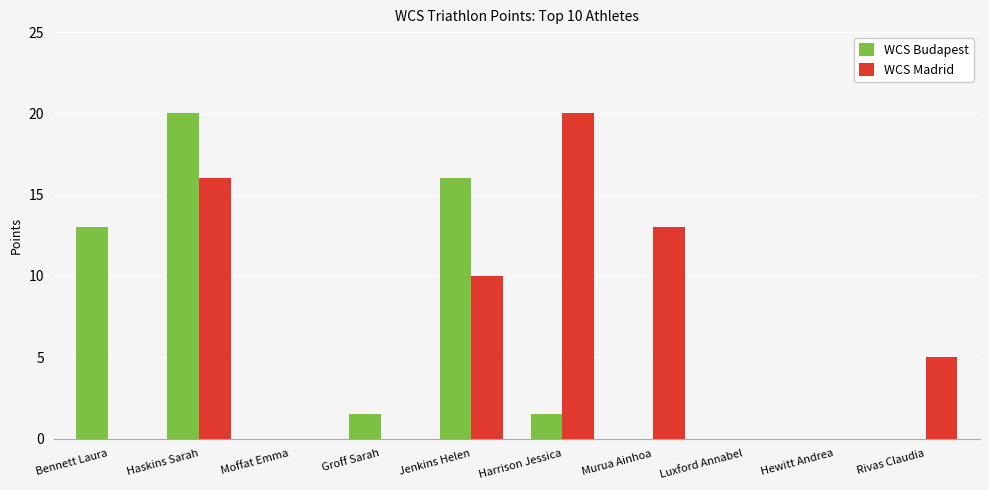

Which series changed the most between Haskins Sarah and Rivas Claudia?

WCS Budapest